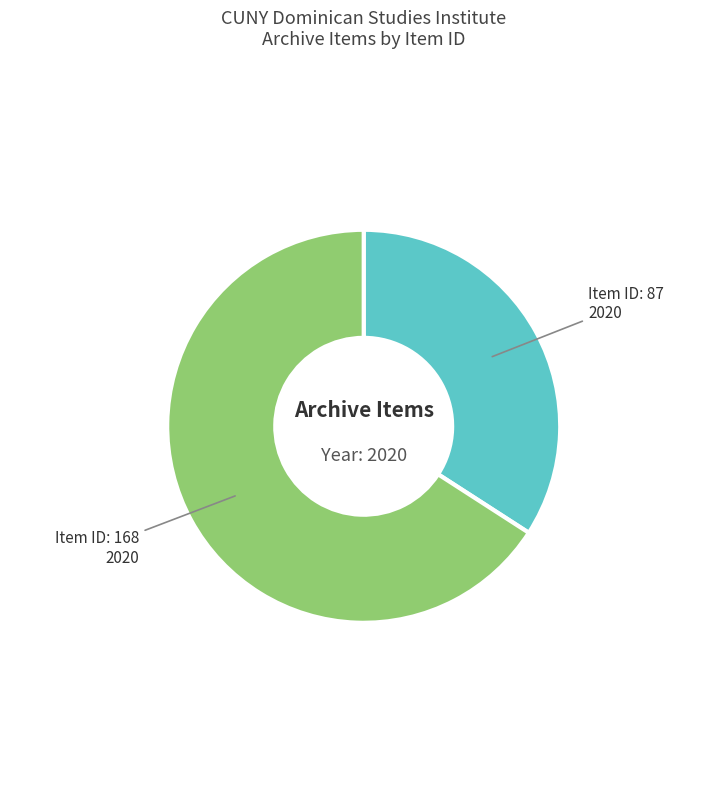

The Item ID: 87 2020 slice represents 34% of the pie. True or false?

True